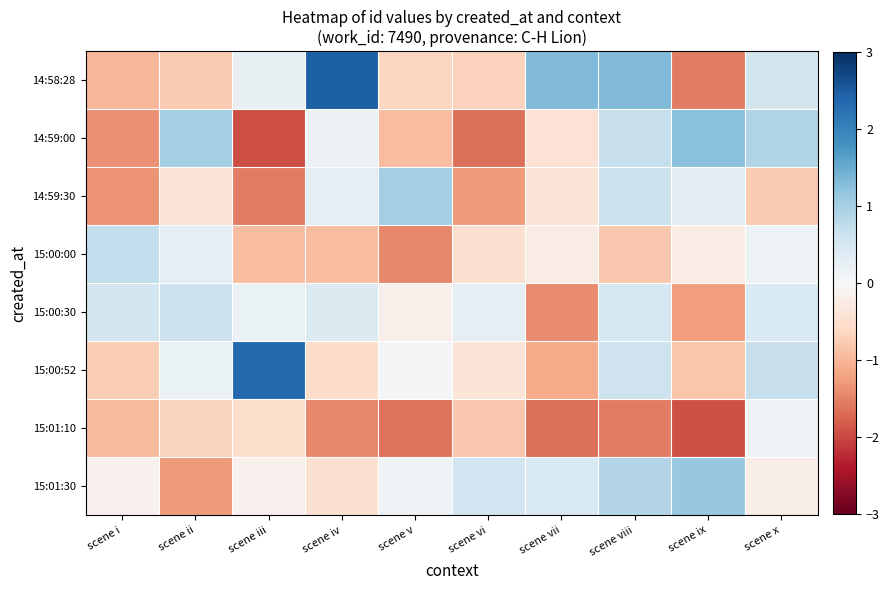

At how many categories does at least one series exceed 1?

6